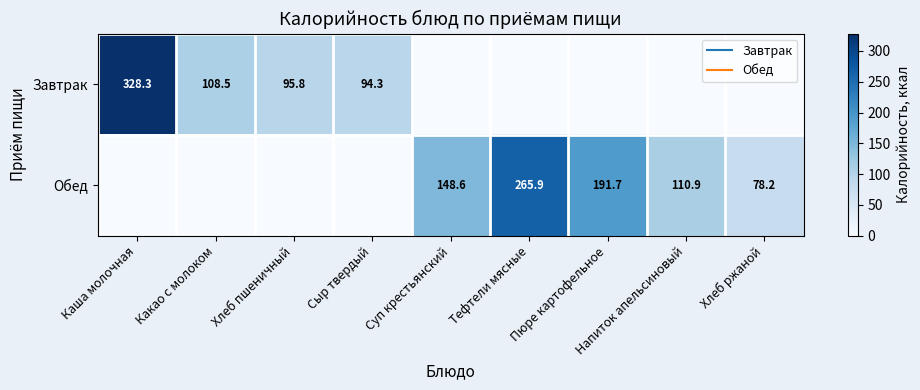

Which series has the largest total across all categories?

Обед